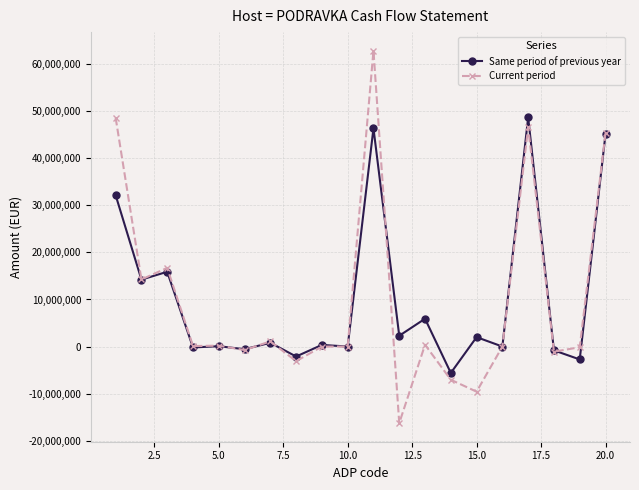

List the series in order of their peak value, highest first.

Current period, Same period of previous year